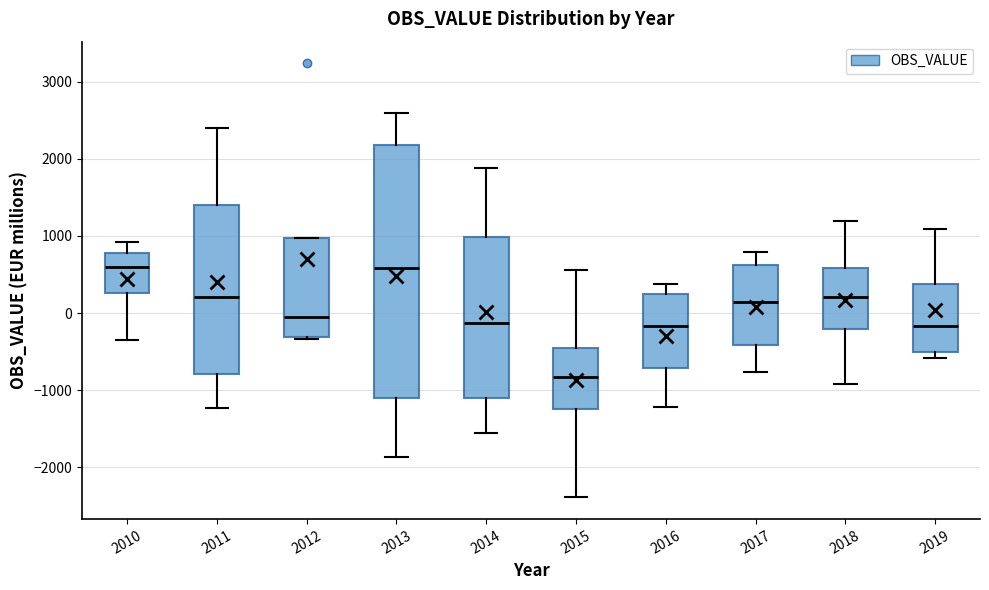

Reading left to right, transcribe this box plot: for each box, give where its median line is, the range the box spans, and where its two whiskers end, as read against the y-axis. The values are not printed on the chart, so give them approximately, as read against the axis.

2010: median 600, box 300 to 800, whiskers -300 to 900
2011: median 200, box -800 to 1400, whiskers -1200 to 2400
2012: median 0, box -300 to 1000, whiskers -300 to 1000
2013: median 600, box -1100 to 2200, whiskers -1900 to 2600
2014: median -100, box -1100 to 1000, whiskers -1600 to 1900
2015: median -800, box -1200 to -400, whiskers -2400 to 600
2016: median -200, box -700 to 200, whiskers -1200 to 400
2017: median 100, box -400 to 600, whiskers -800 to 800
2018: median 200, box -200 to 600, whiskers -900 to 1200
2019: median -200, box -500 to 400, whiskers -600 to 1100